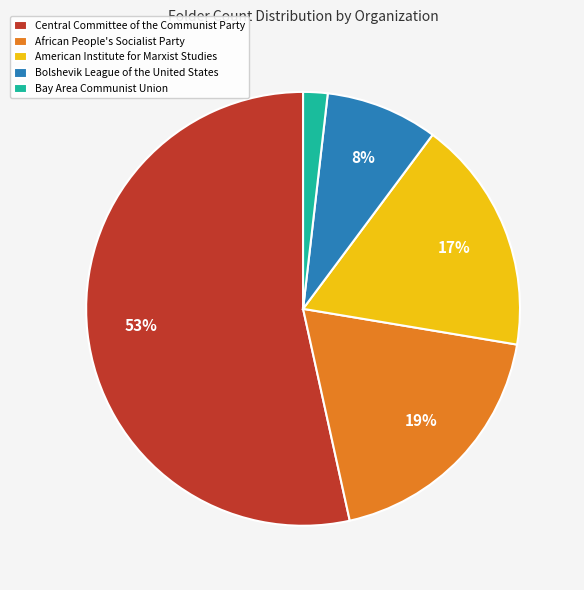

Is Bolshevik League of the United States the majority of the pie?

No